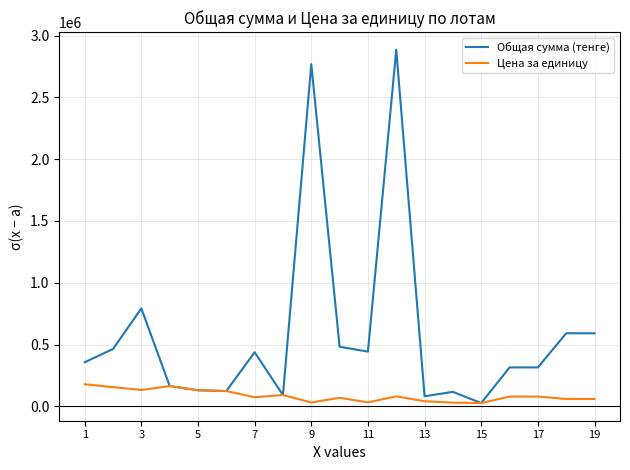

What is the highest value of the Общая сумма (тенге) series?

2886840